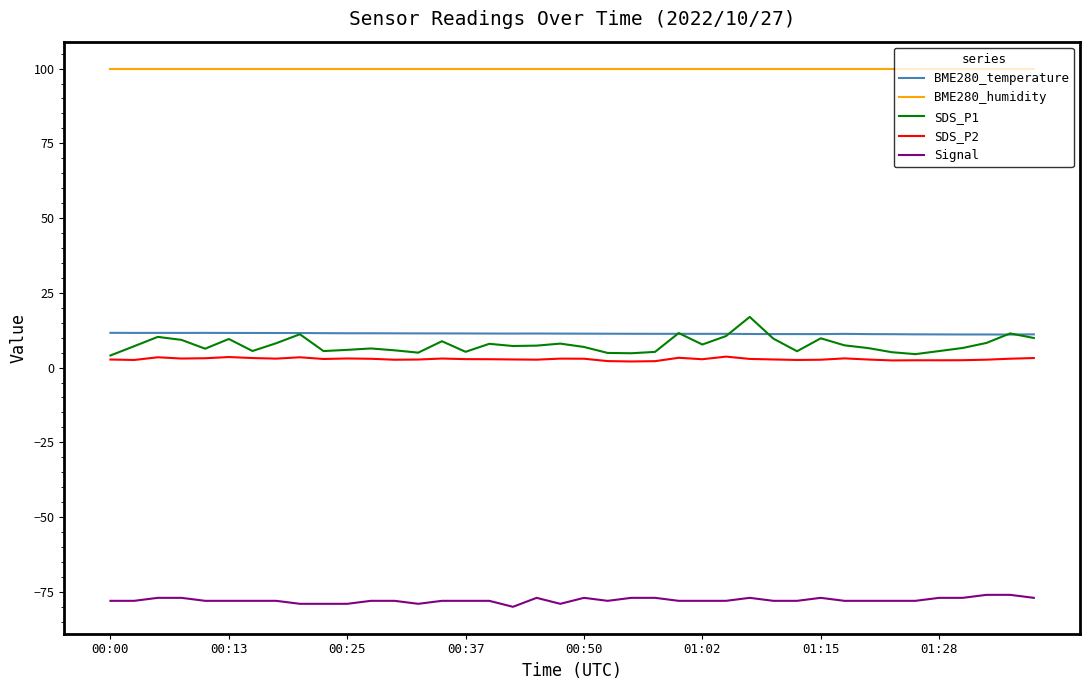

Which series has the largest total across all categories?

BME280_humidity